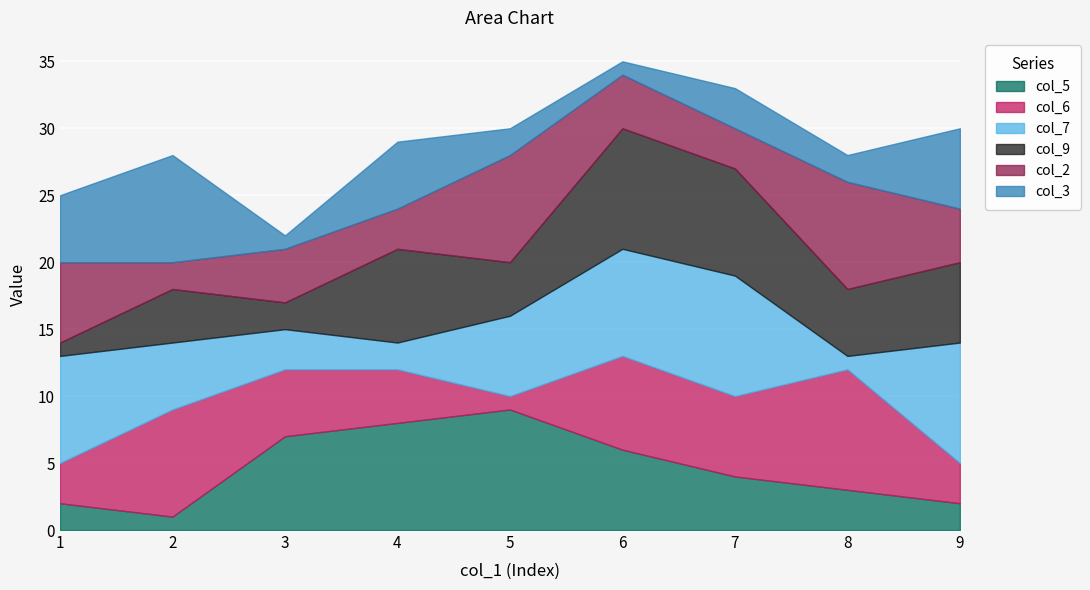

Between 5 and 9, which series saw the biggest shift?

col_5